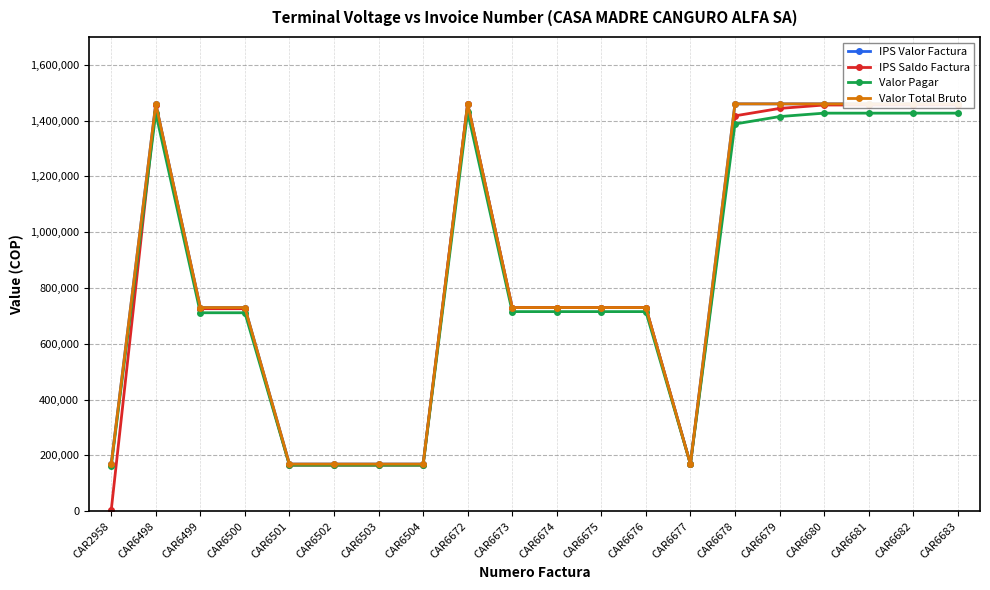

Is this an area chart (filled region under the line)?

No